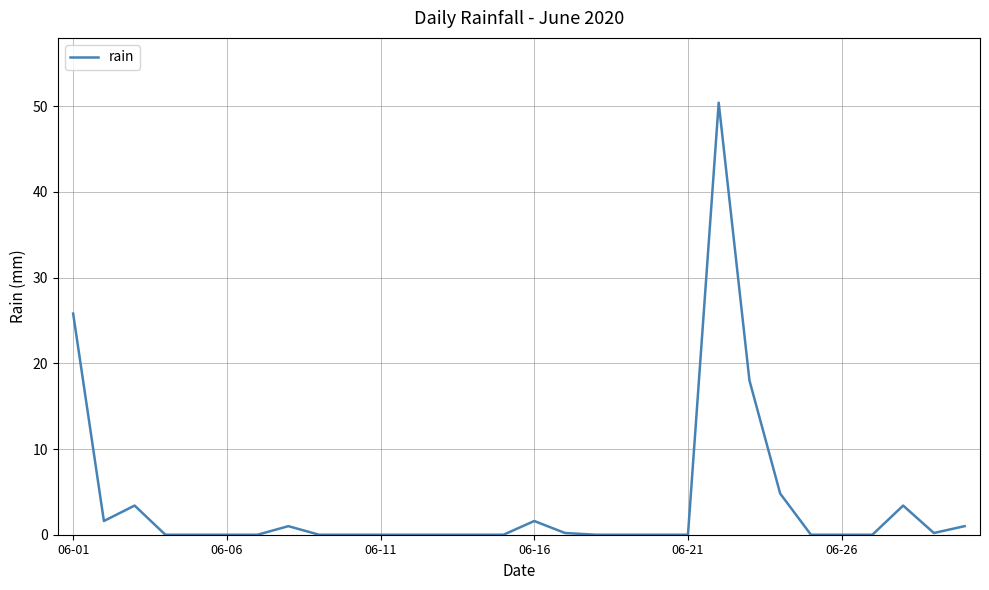

What is the maximum value shown in the chart?

50.4